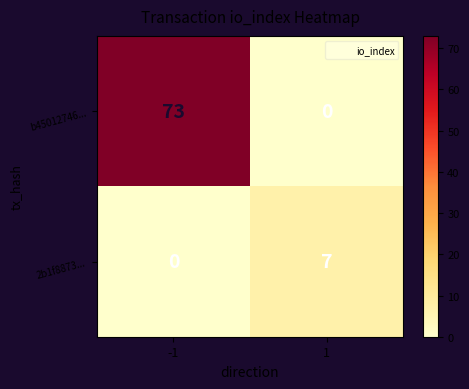

Rank the series by their average value, from highest to lowest.

b45012746..., 2b1f8873...